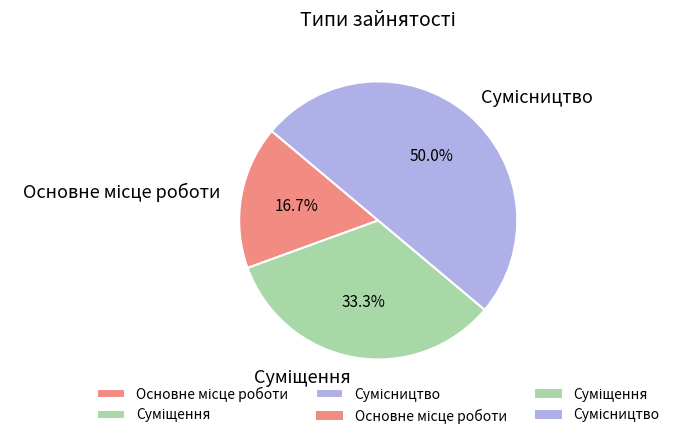

Combined, what portion of the pie is Сумісництво and Суміщення?

83.3%